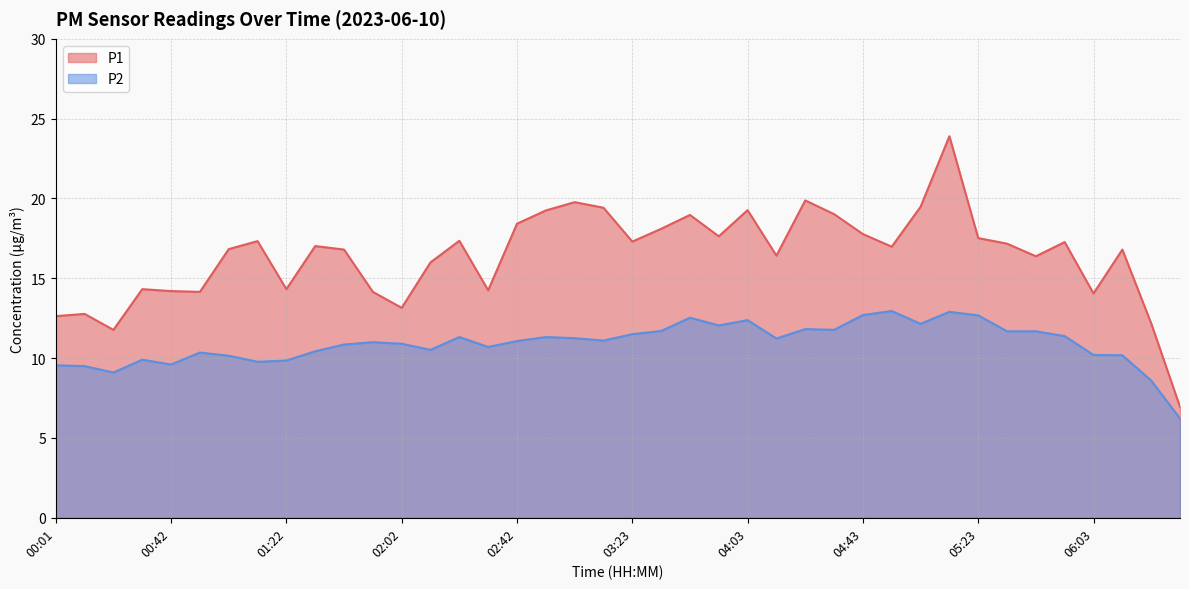

The P1 series shows 12.2 at 06:23. True or false?

True